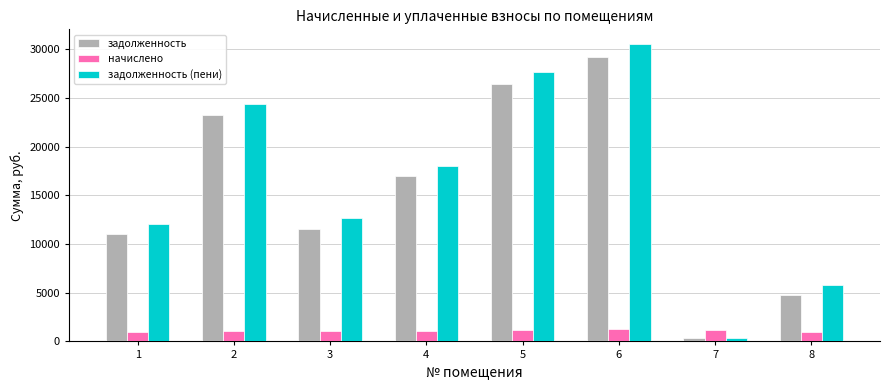

What is the sum of the задолженность (пени) values at 1 and 6?

42591.5